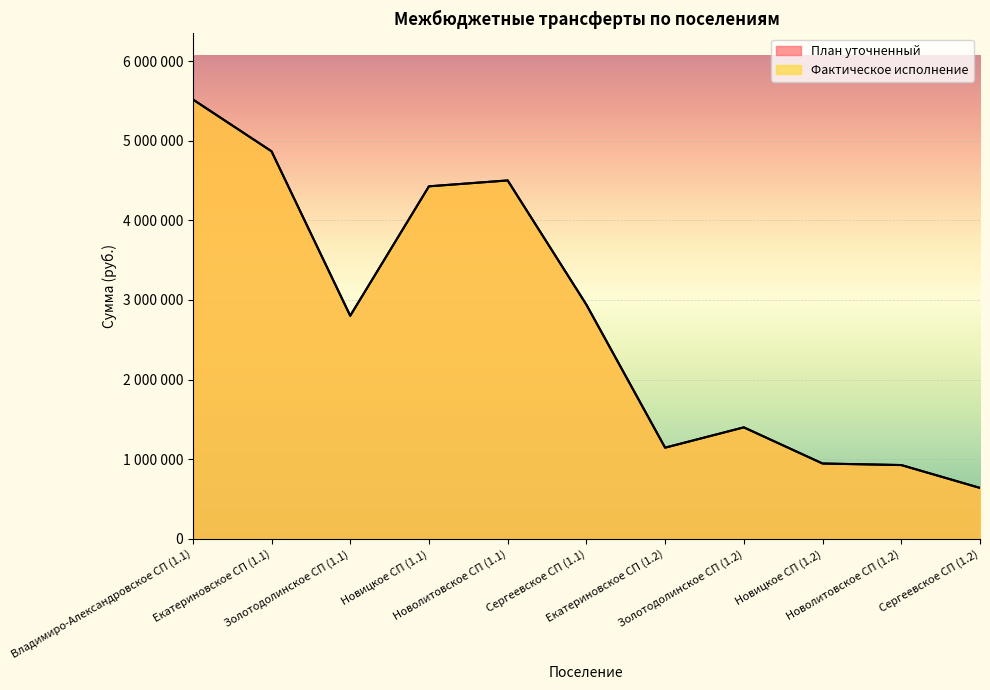

What is the value of the Фактическое исполнение point at the 11th from the left?

639900